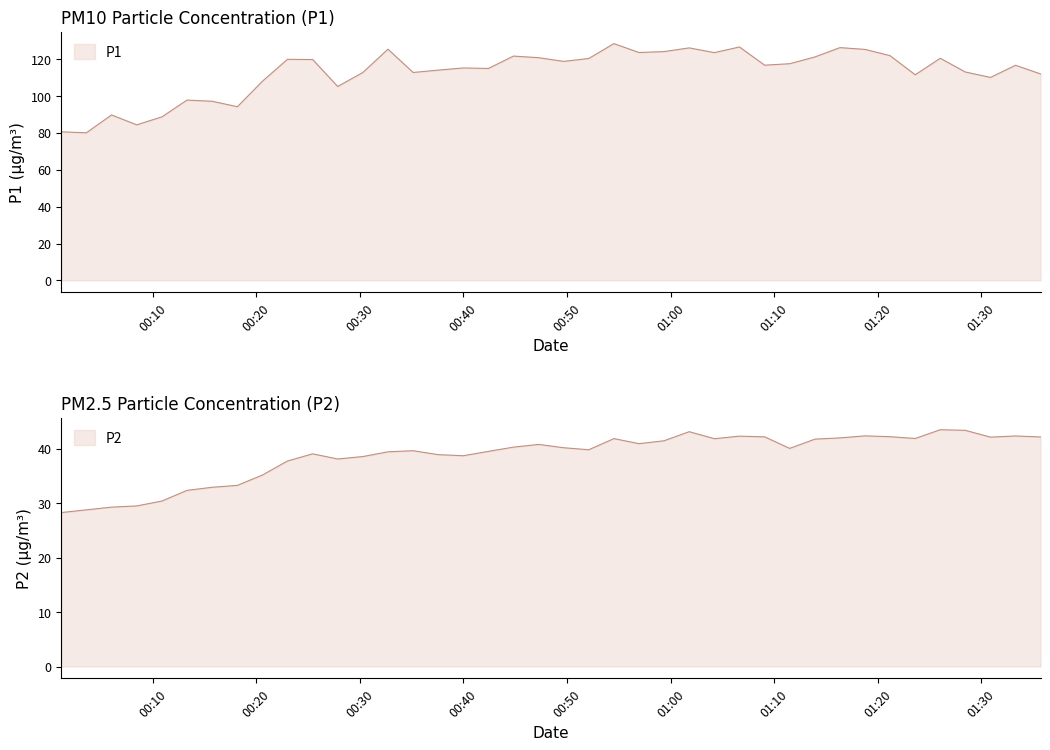

Reading left to right, extract all data points from this chart.

P1: 80.6	80.1	89.8	84.4	88.7	97.8	97.2	94.2	108.0	119.9	119.8	105.2	112.8	125.4	112.8	114.1	115.2	115.0	121.7	120.8	118.8	120.4	128.4	123.6	124.1	126.1	123.6	126.6	116.8	117.5	121.2	126.3	125.3	121.9	111.5	120.5	113.1	110.1	116.7	112.0
P2: 28.3	28.8	29.3	29.5	30.4	32.4	33.0	33.3	35.2	37.8	39.1	38.1	38.6	39.5	39.7	39.0	38.8	39.5	40.3	40.8	40.2	39.9	41.9	41.0	41.5	43.2	41.9	42.4	42.2	40.1	41.8	42.0	42.4	42.2	41.9	43.5	43.4	42.2	42.4	42.2